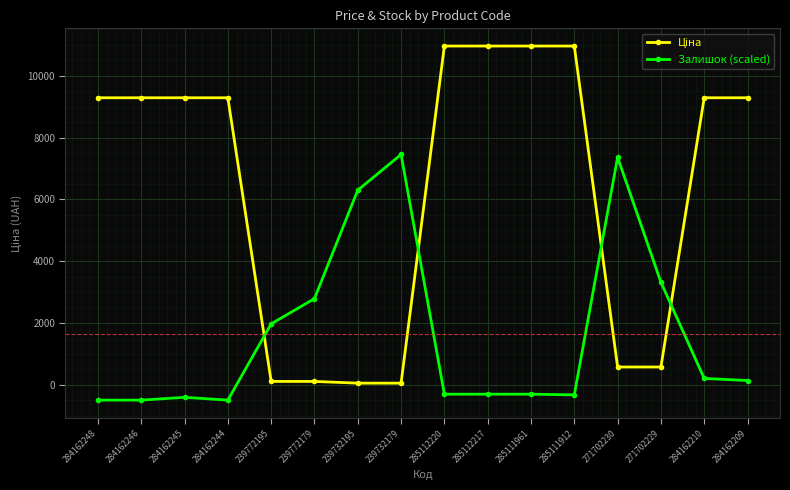

Is it true that Залишок (scaled) equals -493.4 at 284162244?

True